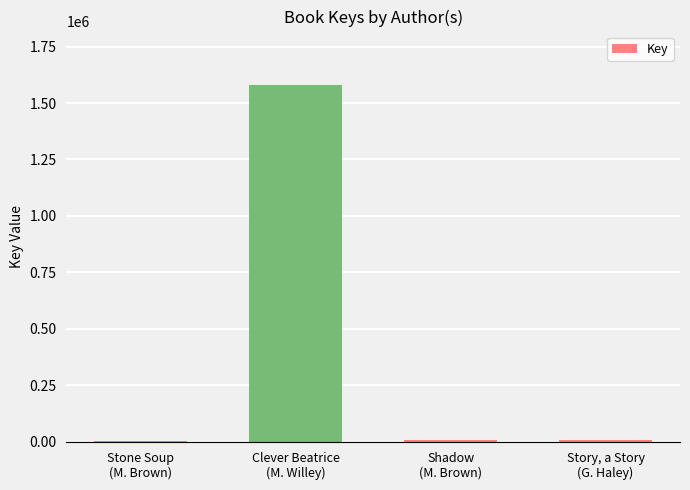

What is the difference between the maximum and minimum values?

1573612